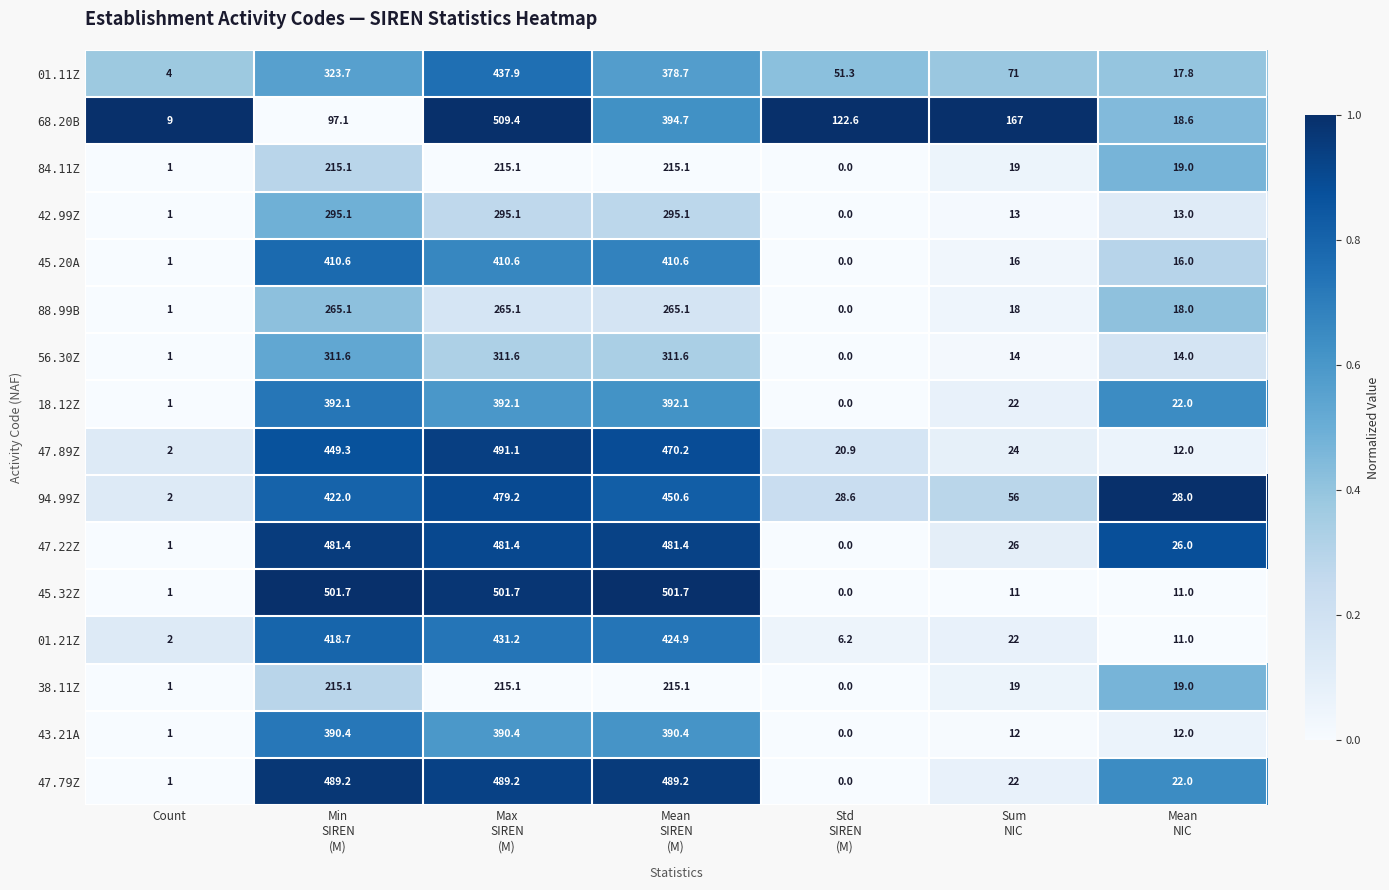

What is the difference between the second highest and minimum values in the 38.11Z series?

215.1